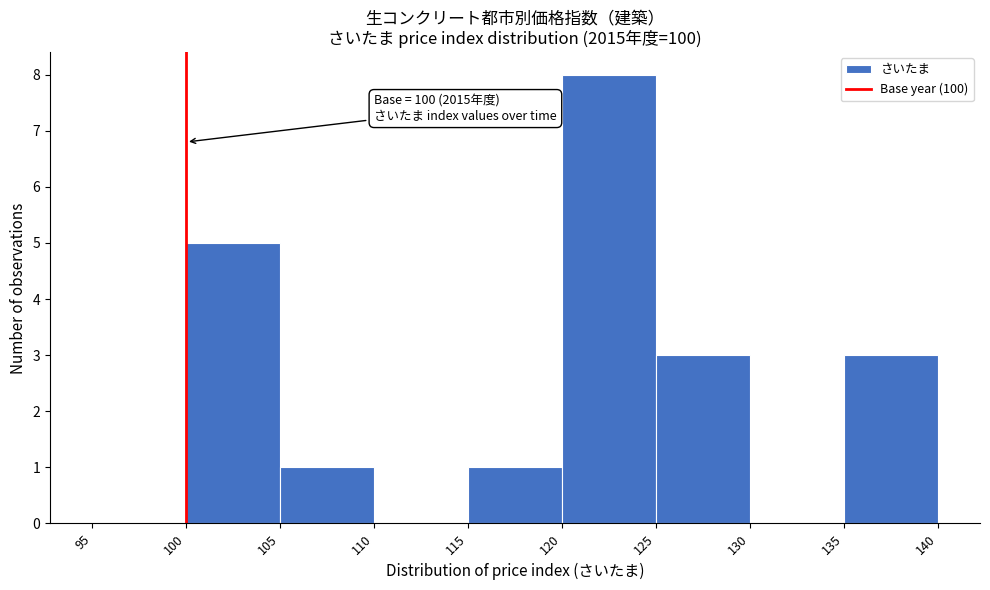

Which range on the x-axis has the tallest bar?

120 to 125